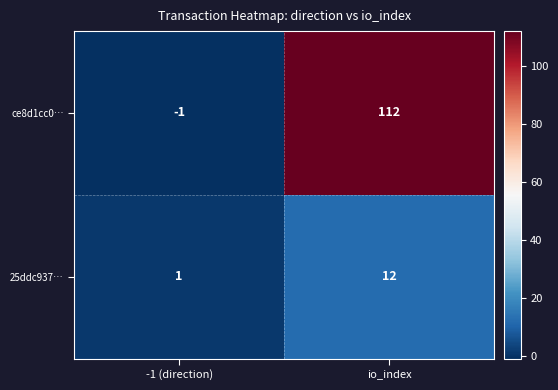

What is the sum of the 25ddc937… values at io_index and -1 (direction)?

13